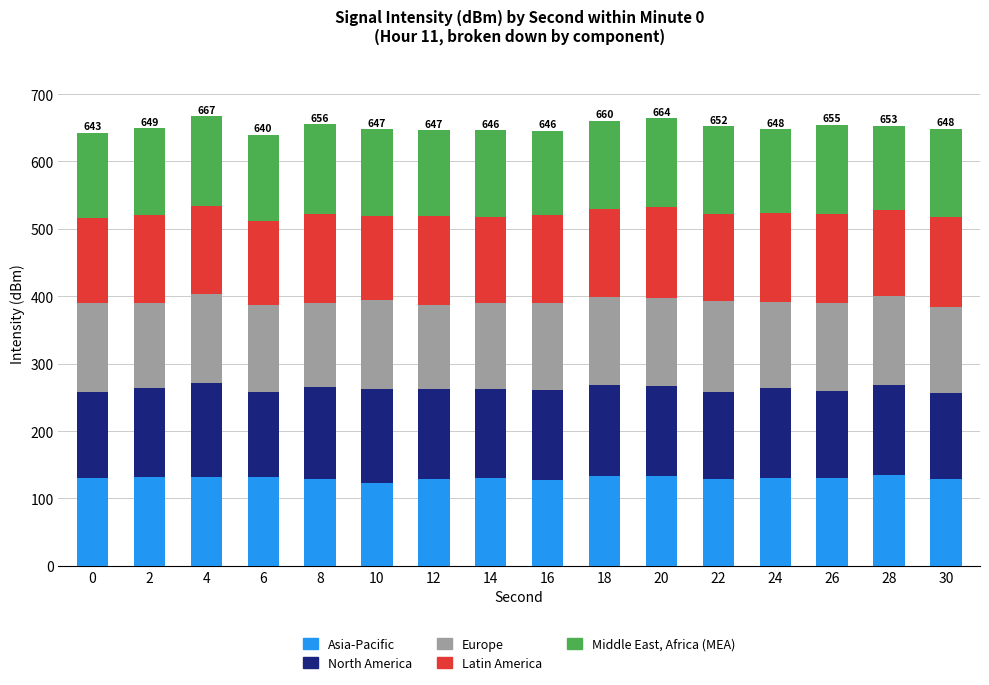

Are the bars horizontal?

No